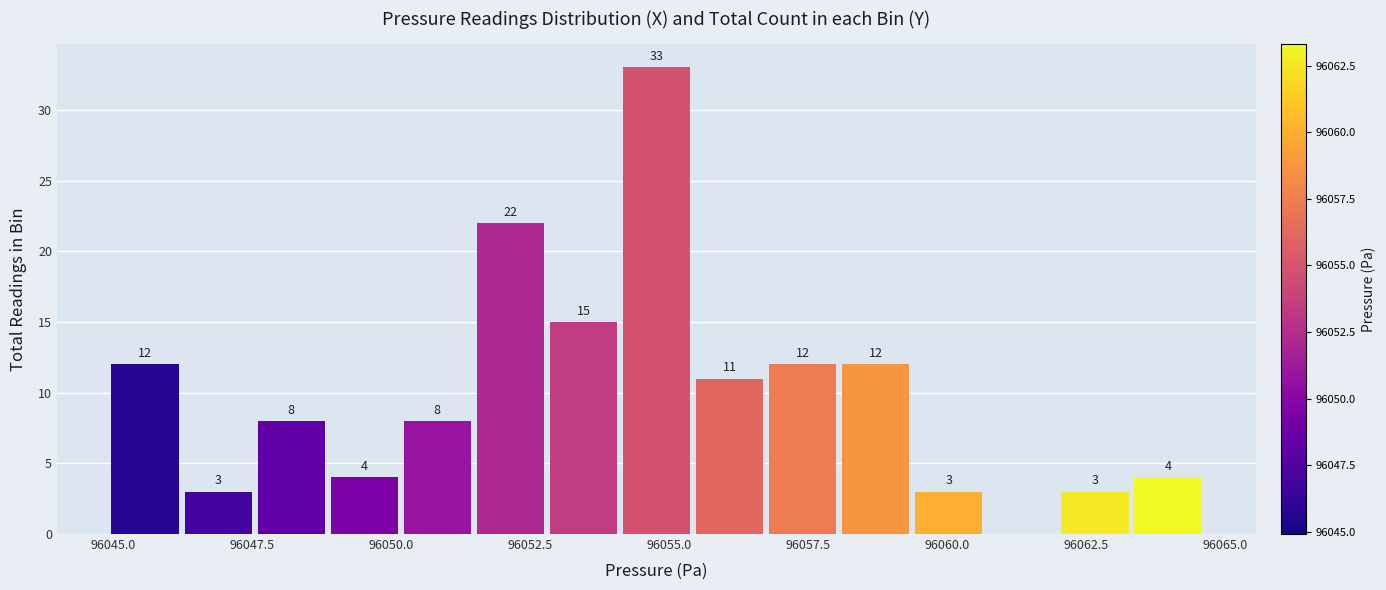

Around what value on the x-axis is the tallest bar? Give the approximate position of its centre, as read against the axis.

96055.0